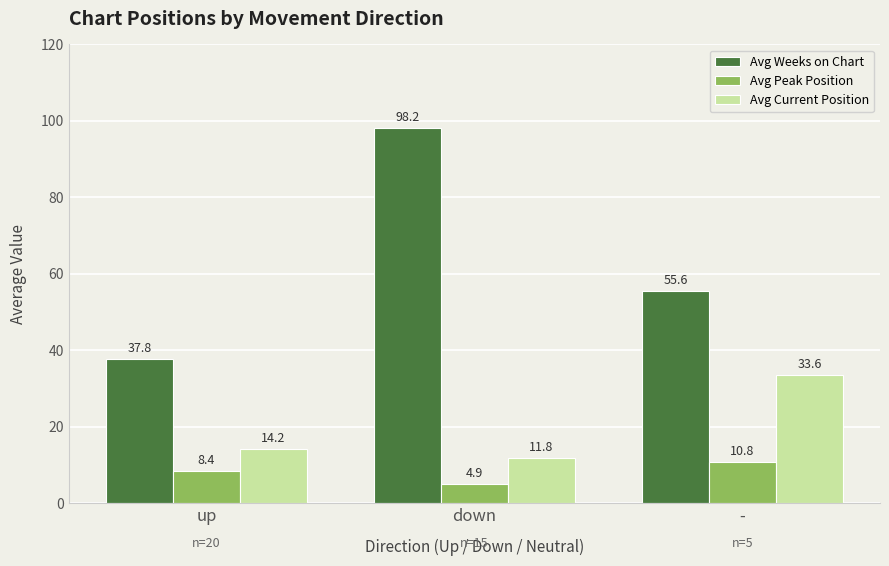

Rank the series at up from highest to lowest value.

Avg Weeks on Chart, Avg Current Position, Avg Peak Position